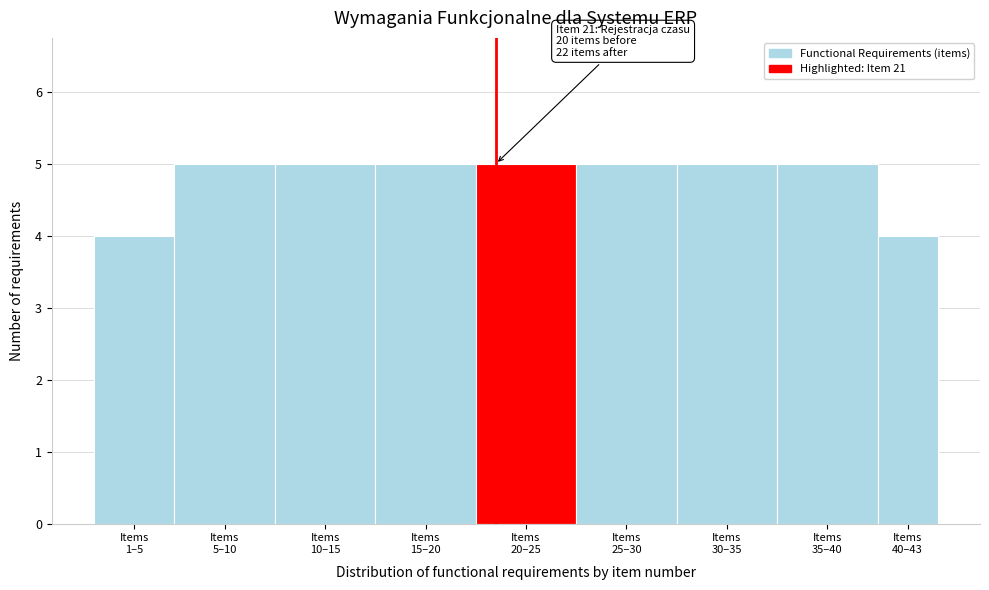

Reading right to left, extract all data points from this chart.

4	5	5	5	5	5	5	5	4